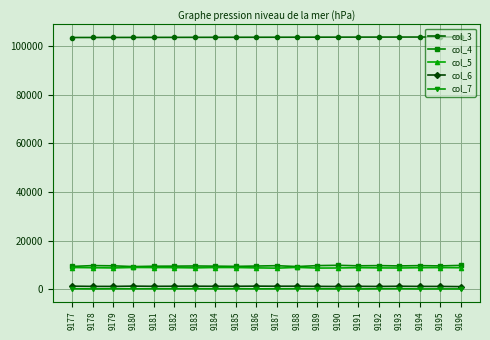

Is the value of col_3 at 9177 greater than the value of col_7 at 9194?

Yes